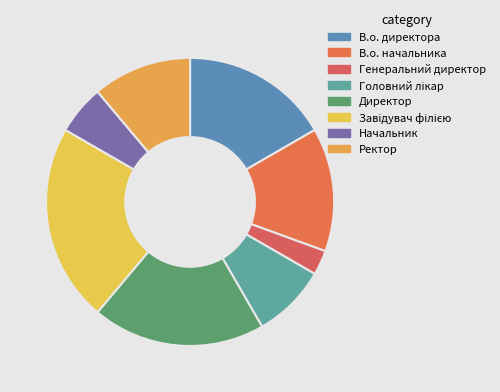

Does any single category account for the majority?

No